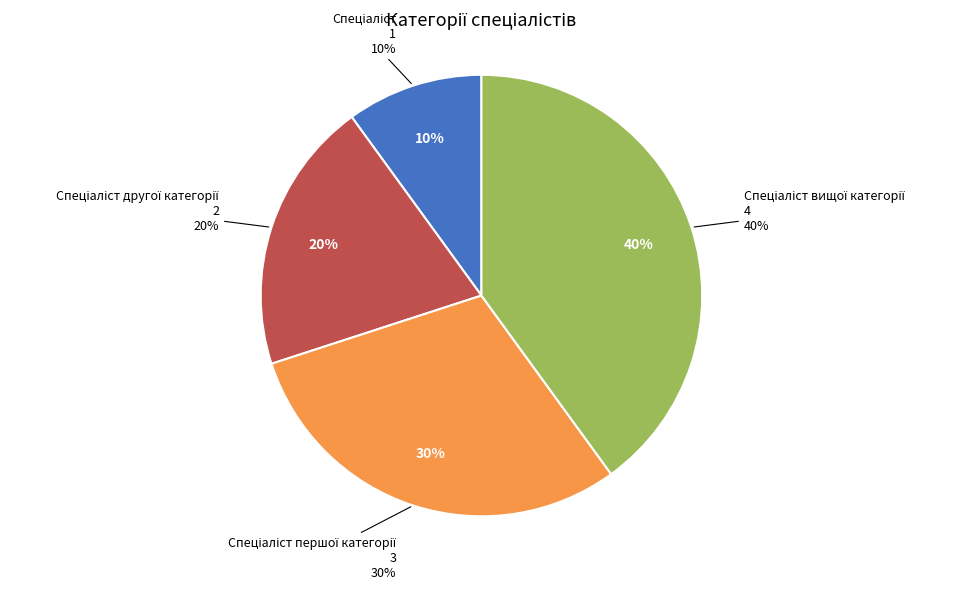

Count the number of slices in the pie.

4